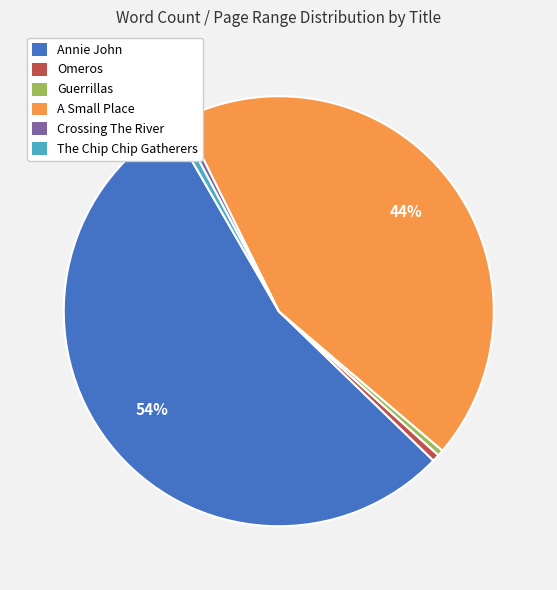

To the nearest percent, what is the average slice percentage?

17%